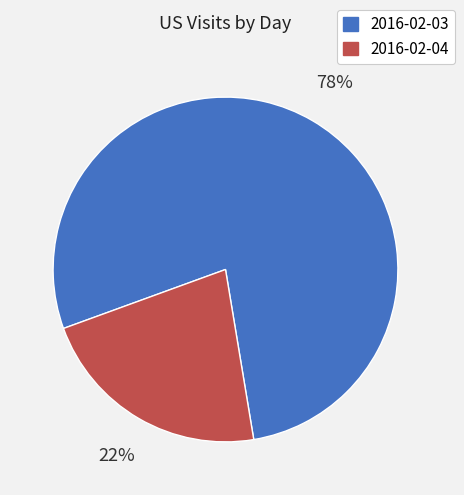

To the nearest percent, what percentage of the pie is 2016-02-03?

78%